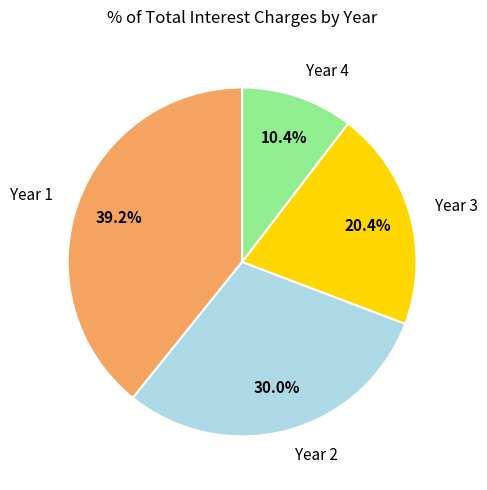

To the nearest percent, what is the average slice percentage?

25%